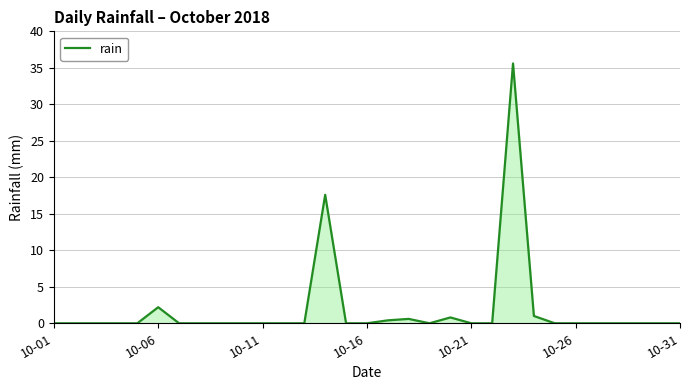

What is the maximum value shown in the chart?

35.6